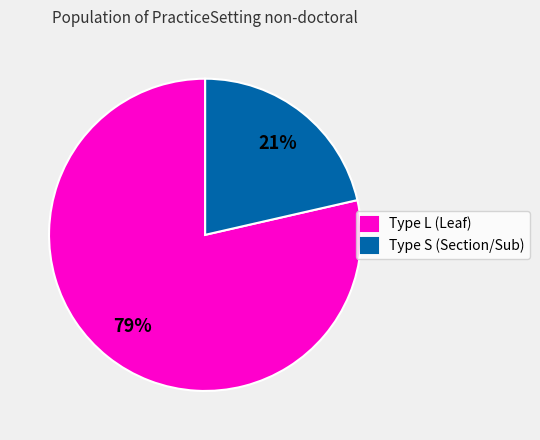

True or false: Type L (Leaf) accounts for 79% of the total.

True